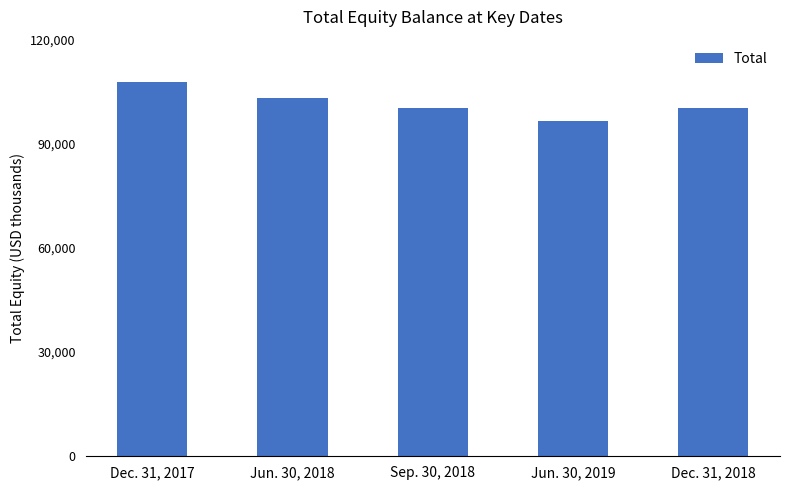

Rank the categories by value from lowest to highest.

Jun. 30, 2019, Sep. 30, 2018, Dec. 31, 2018, Jun. 30, 2018, Dec. 31, 2017